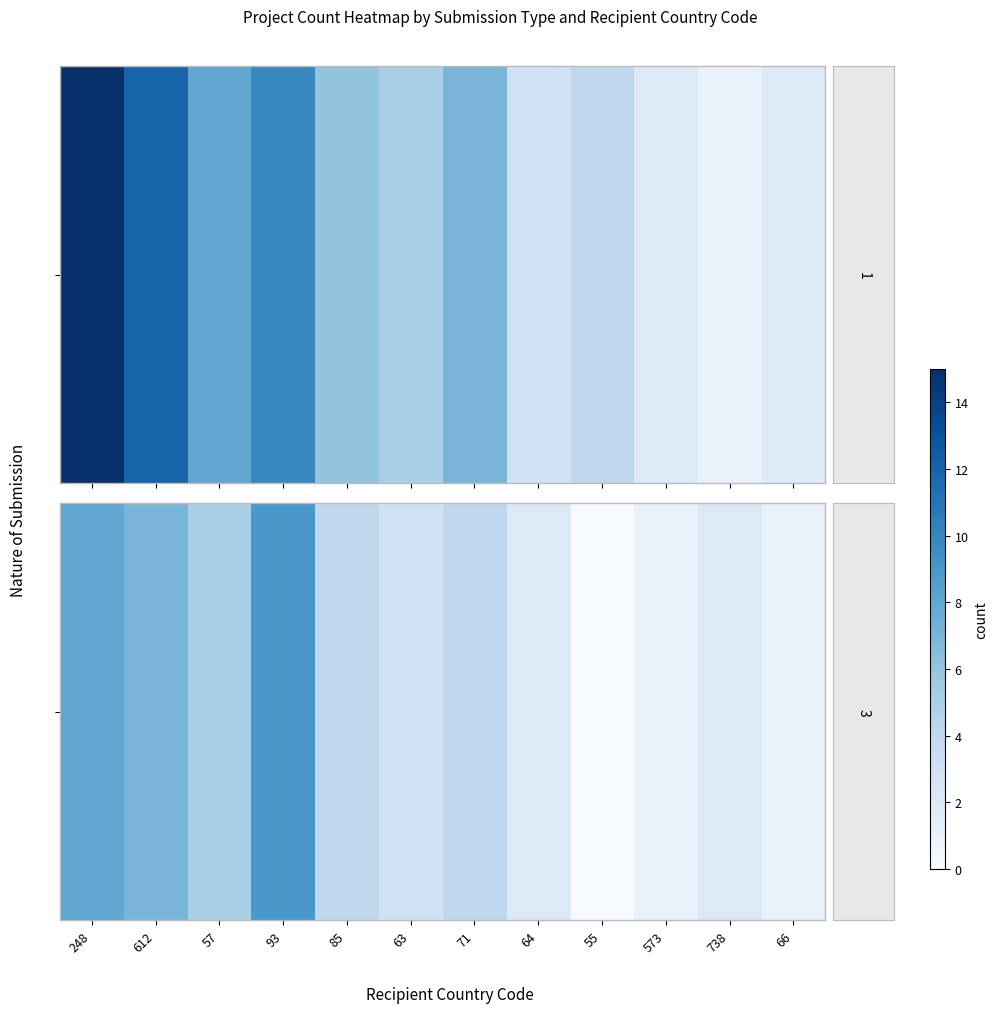

Rank the categories by value from lowest to highest.

55, 573, 66, 64, 738, 63, 85, 71, 57, 612, 248, 93